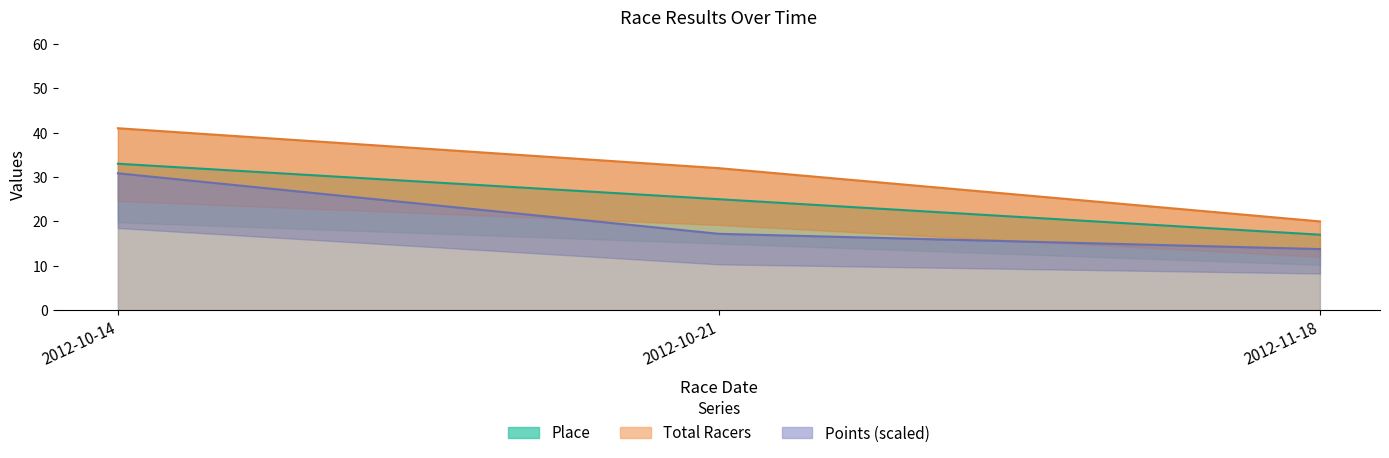

True or false: Points has a value of 4.6 at 2012-10-21.

False